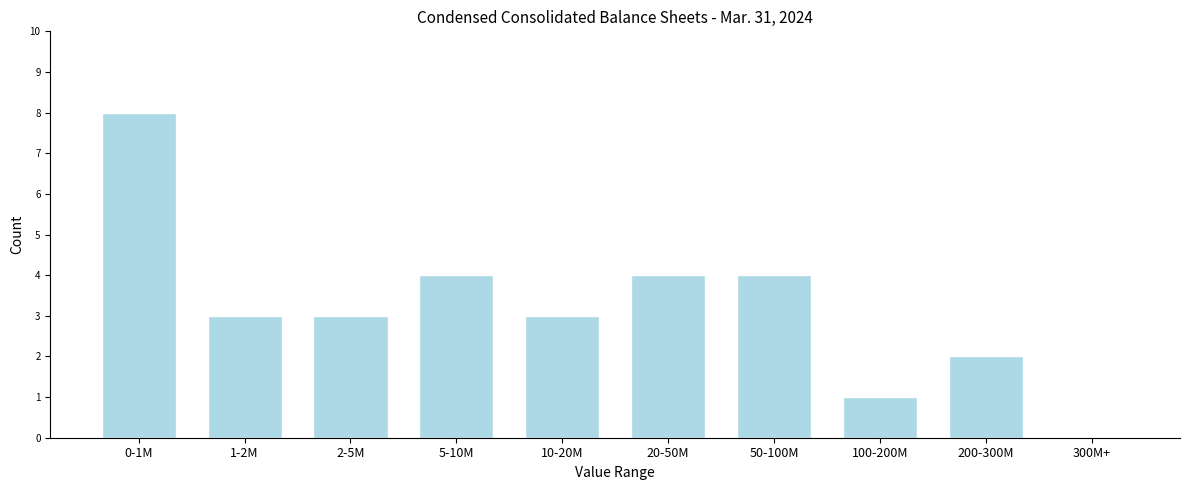

Reading left to right, extract all data points from this chart.

0-1M=8	1-2M=3	2-5M=3	5-10M=4	10-20M=3	20-50M=4	50-100M=4	100-200M=1	200-300M=2	300M+=0